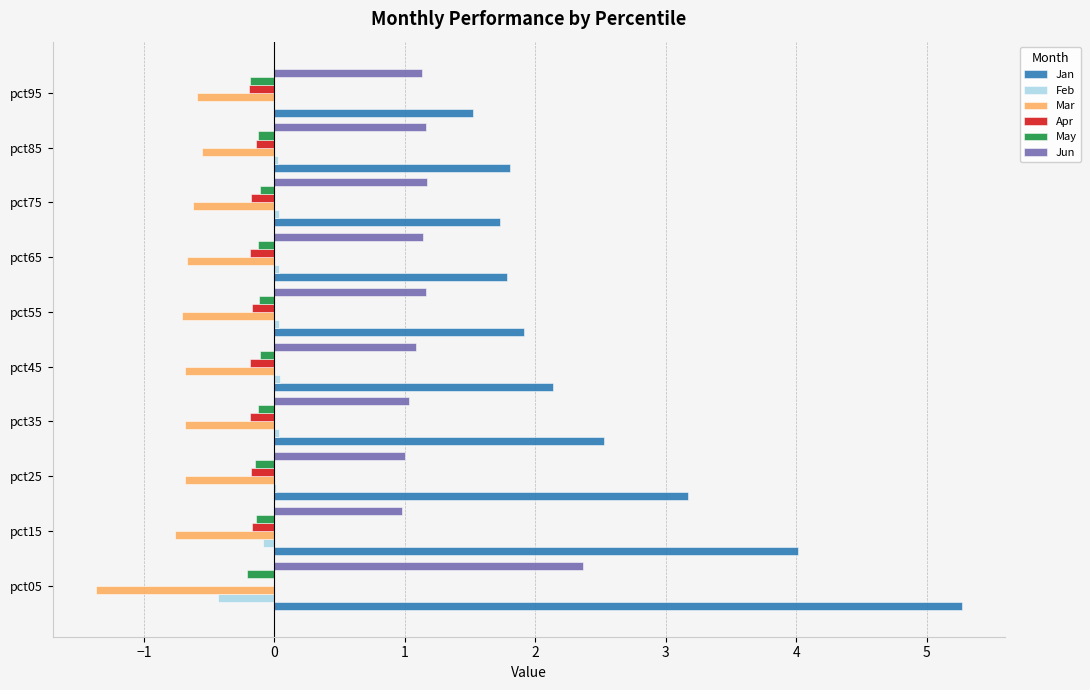

Which label corresponds to the largest value in the chart?

pct05